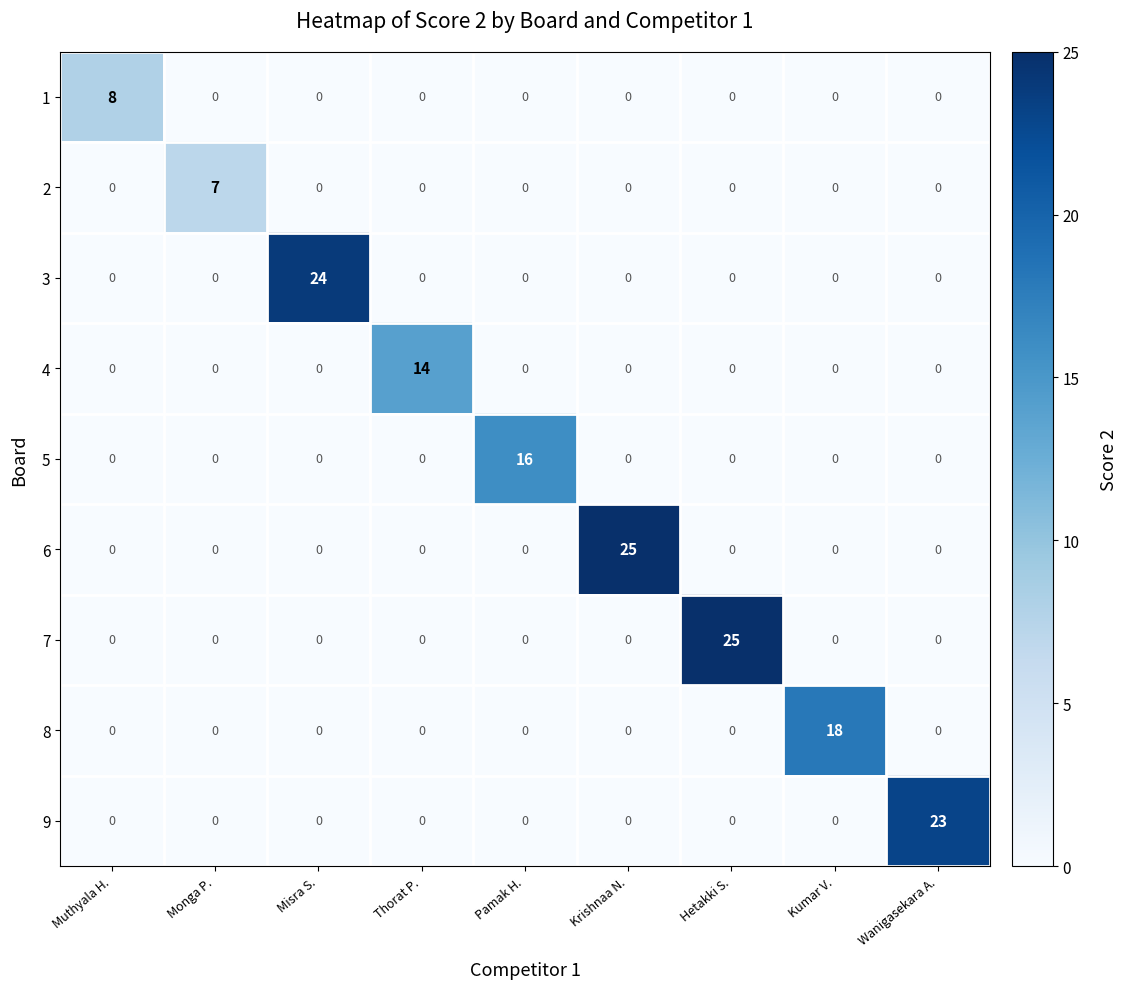

The value of 4 at Muthyala H. is -8. True or false?

False